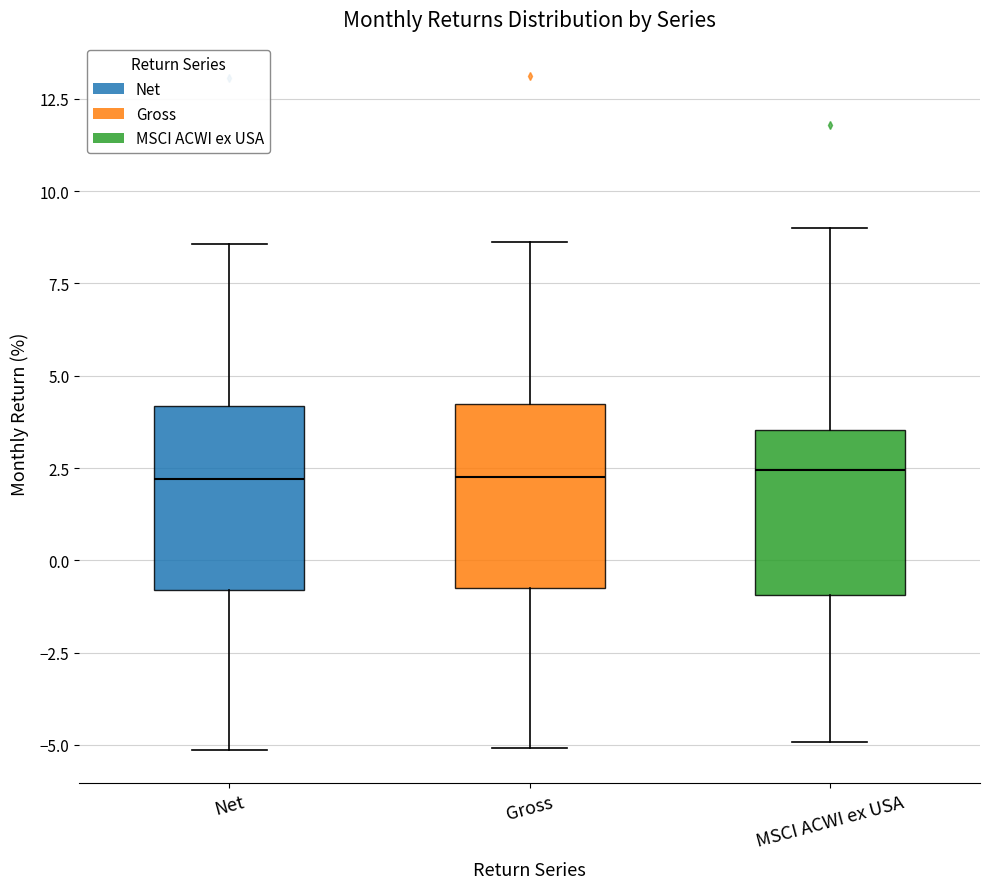

Reading left to right, read every box against the y-axis: the position of its median line, the range the box covers, and the ends of its whiskers. The values are not printed on the chart, so give them approximately, as read against the axis.

Net: median 2.0, box -1.0 to 4.0, whiskers -5.0 to 8.5
Gross: median 2.5, box -0.5 to 4.0, whiskers -5.0 to 8.5
MSCI ACWI ex USA: median 2.5, box -1.0 to 3.5, whiskers -5.0 to 9.0